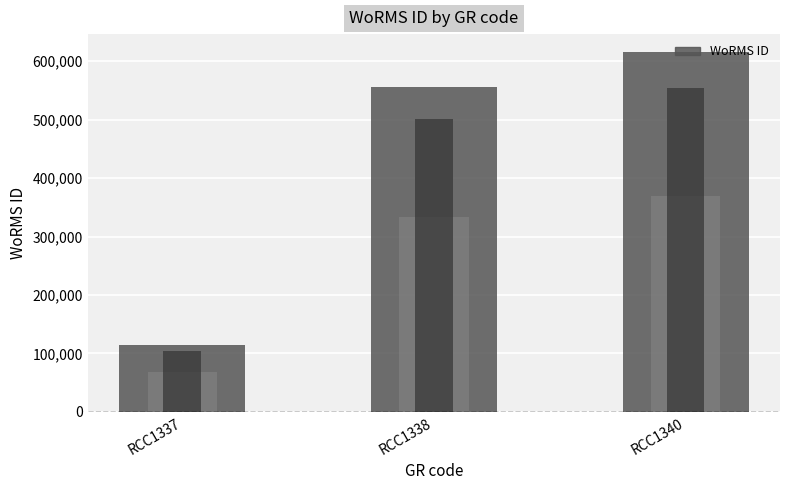

List the labels in order of value, largest first.

RCC1340, RCC1338, RCC1337